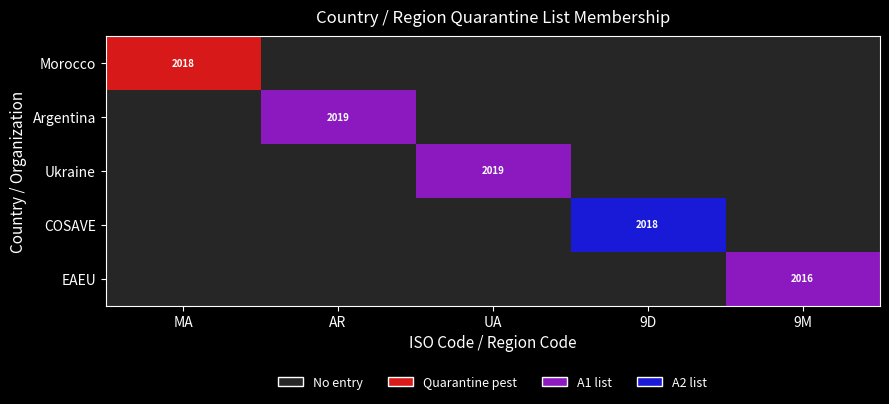

True or false: EAEU has a value of 923 at 9M.

False